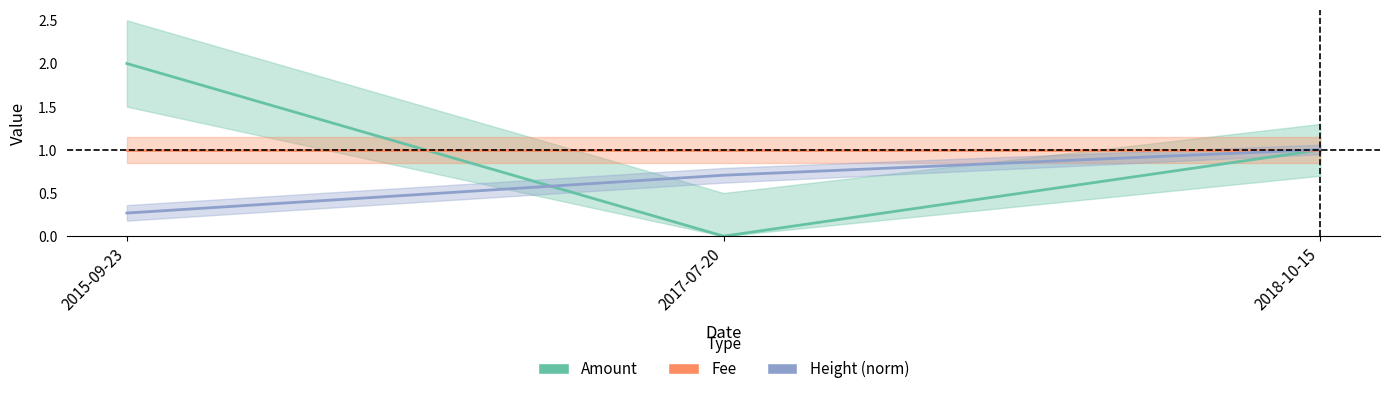

Which has a higher value, 2015-09-23 or 2017-07-20?

2015-09-23